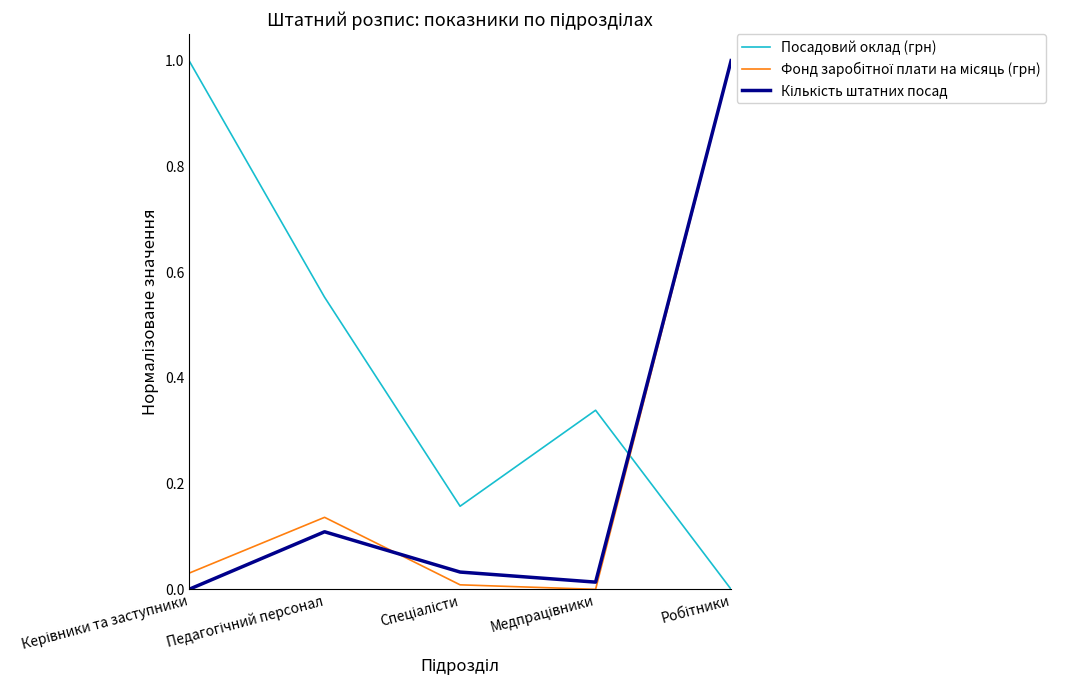

What is the difference between the maximum and minimum values in the Посадовий оклад (грн) series?

1.0